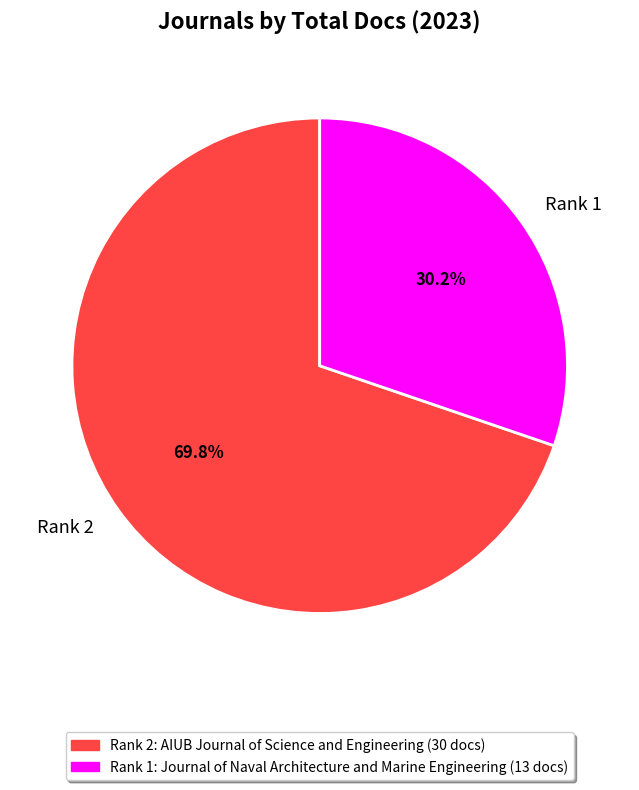

How many segments does this pie chart have?

2